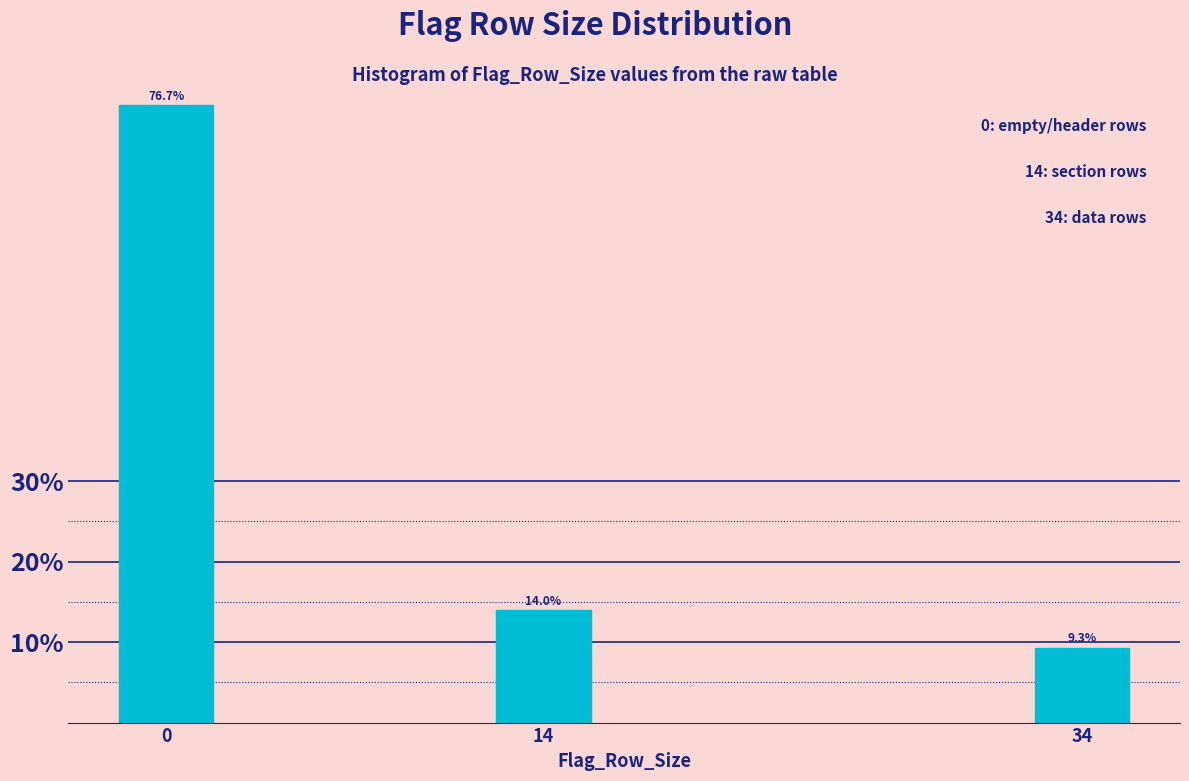

Reading left to right, what are all the values shown in this chart?

76.7	14.0	9.3